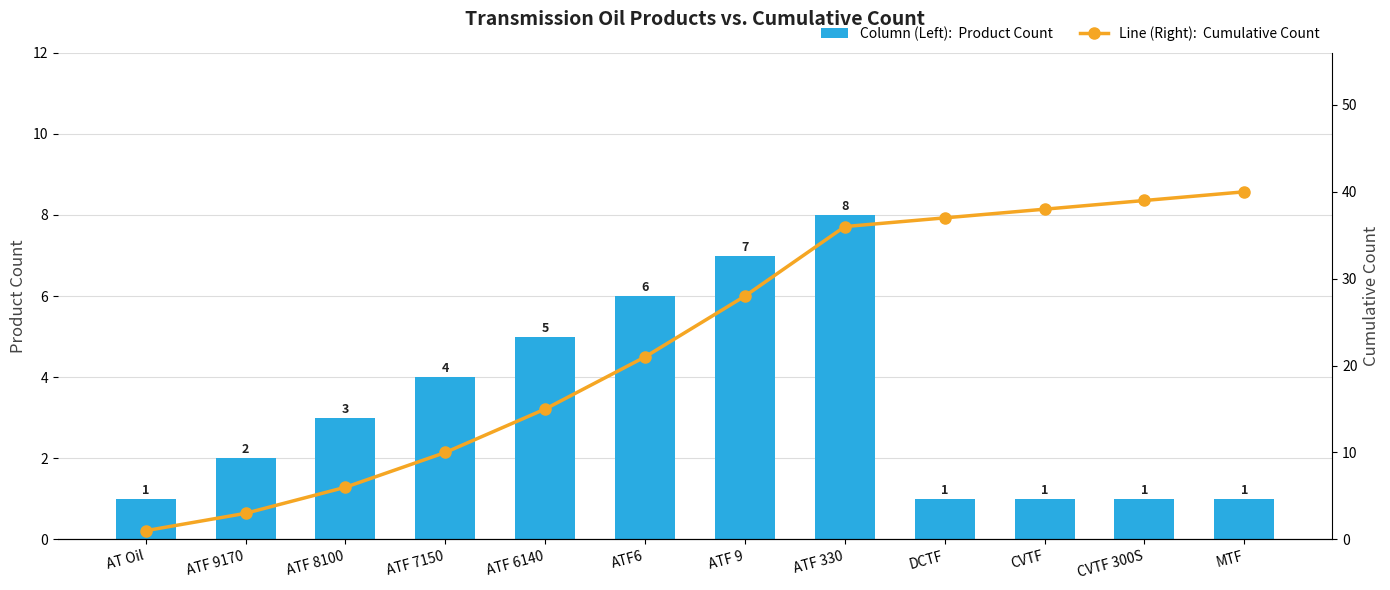

What is the label of the 2nd bar from the right?

CVTF 300S